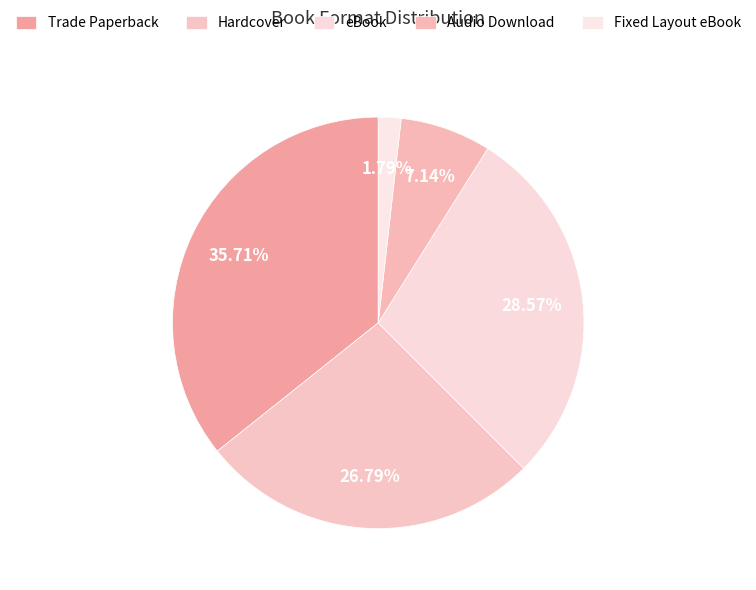

Count the number of slices in the pie.

5